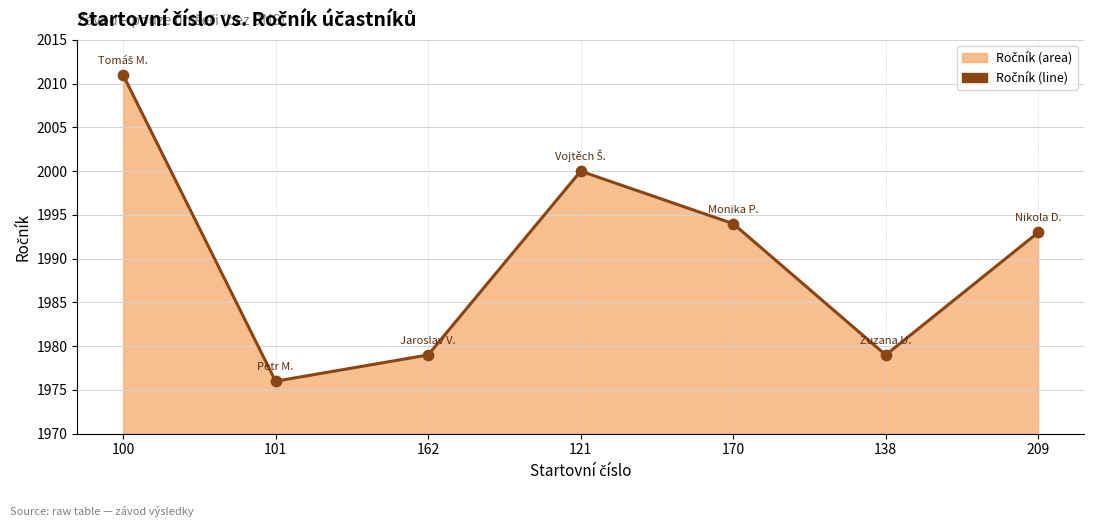

What is the ratio of the value at 162 to the value at 170?

1.0